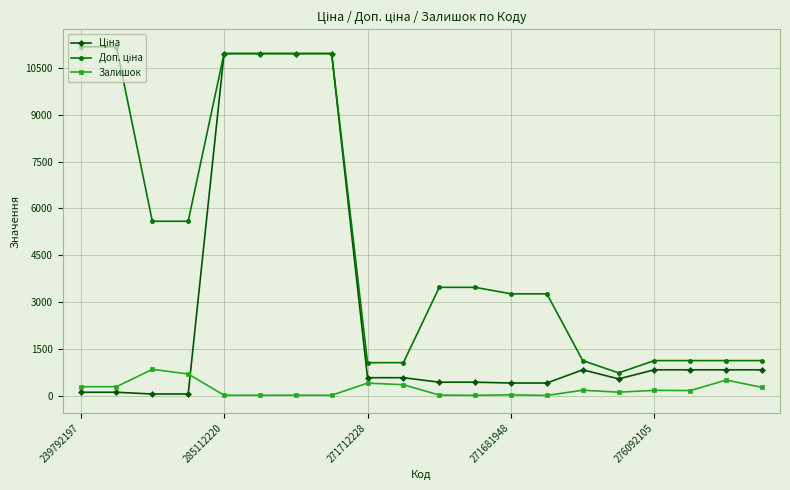

At how many categories does at least one series exceed 6353?

6